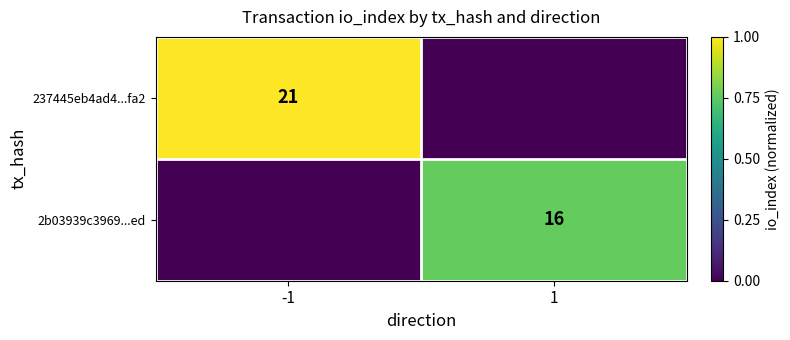

The value of 2b03939c3969...ed at 1 is 1.1. True or false?

False